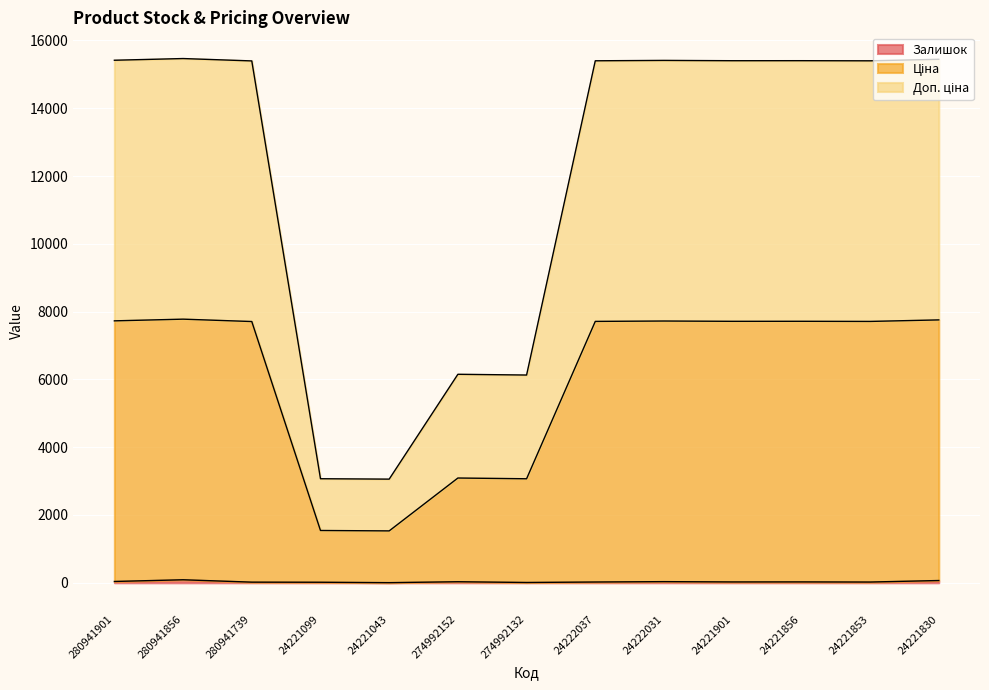

List the labels in order of Ціна value, smallest first.

24221043, 24221099, 274992132, 274992152, 280941739, 24221853, 24222037, 24221901, 24221856, 24222031, 280941901, 24221830, 280941856